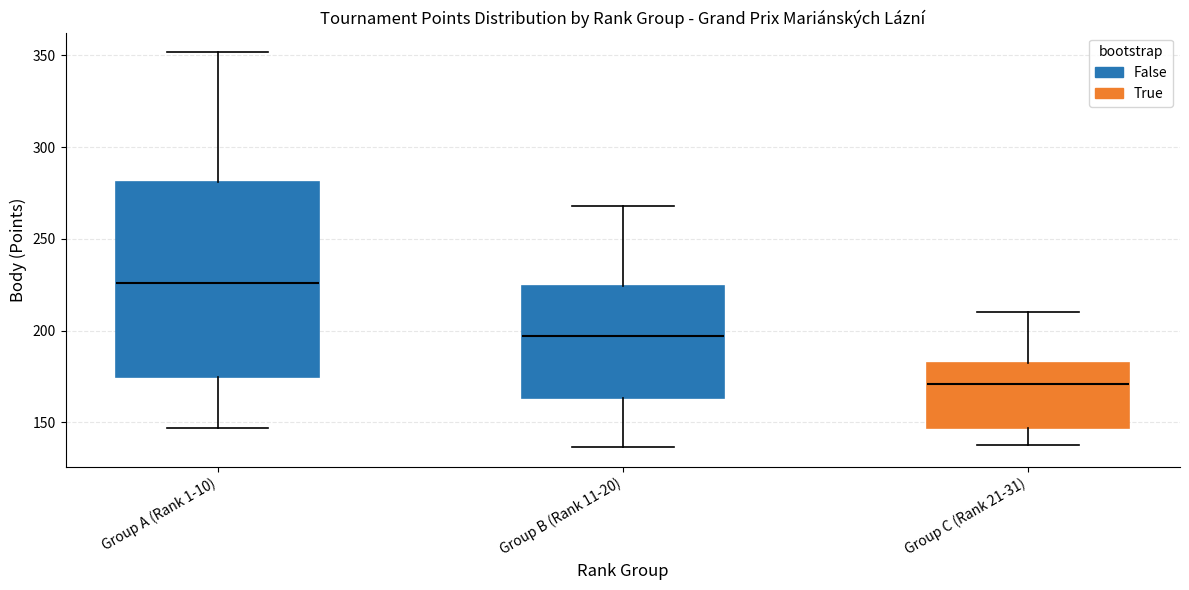

Reading left to right, transcribe this box plot: for each box, give where its median line is, the range the box spans, and where its two whiskers end, as read against the y-axis. The values are not printed on the chart, so give them approximately, as read against the axis.

Group A (Rank 1-10): median 225, box 175 to 280, whiskers 145 to 350
Group B (Rank 11-20): median 195, box 165 to 225, whiskers 135 to 270
Group C (Rank 21-31): median 170, box 145 to 185, whiskers 140 to 210